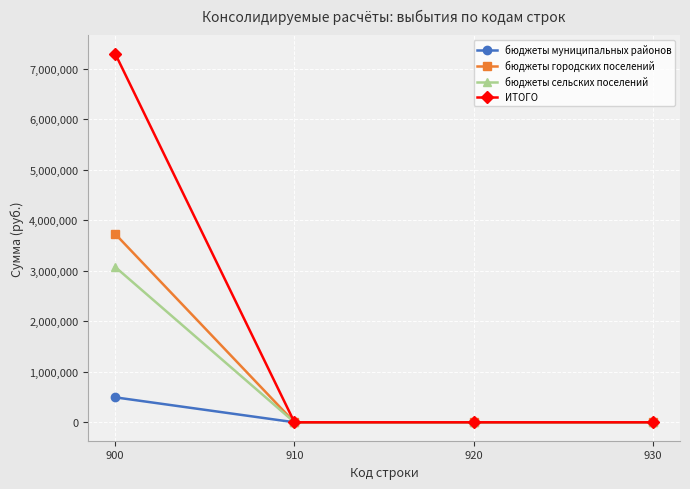

Which series has the widest spread of values?

ИТОГО